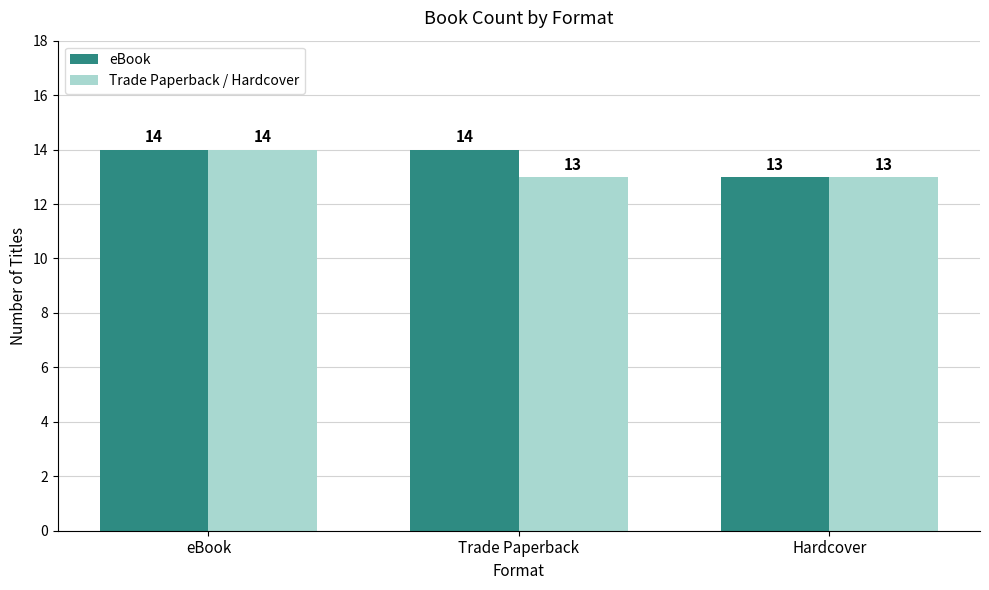

List the series in order of their overall mean, highest first.

eBook, Trade Paperback / Hardcover